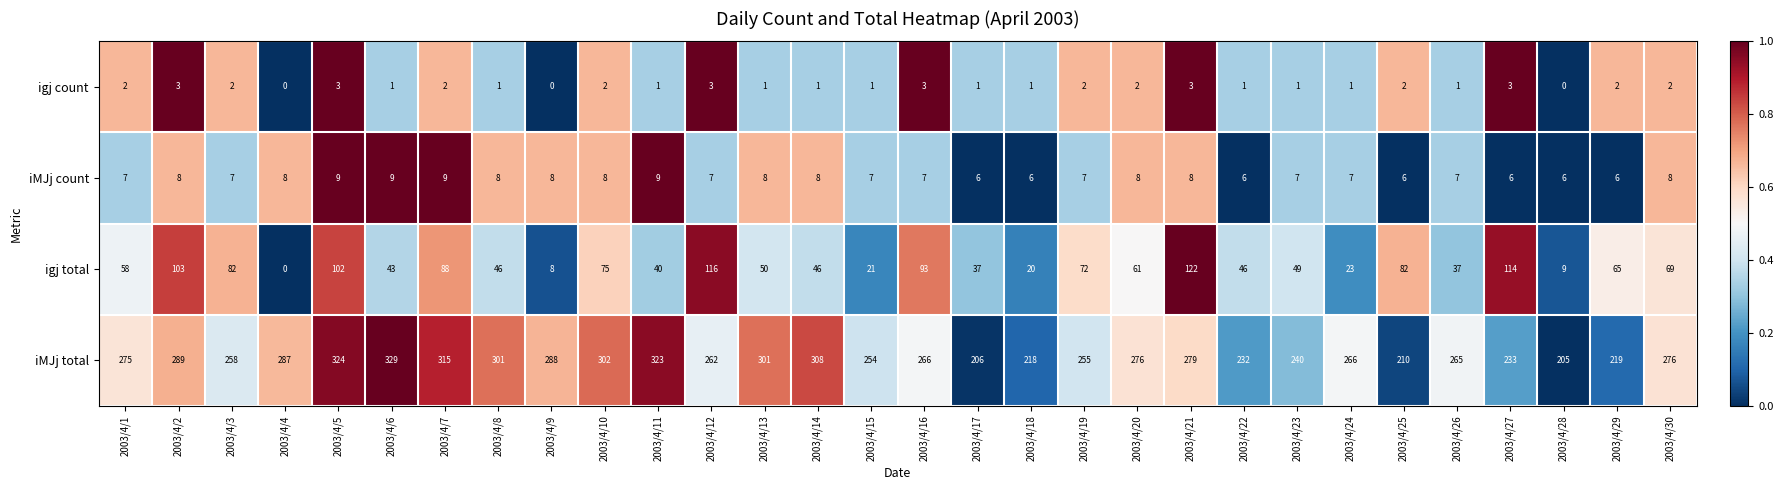

Which category has the highest value in the iMJj total series?

2003/4/6